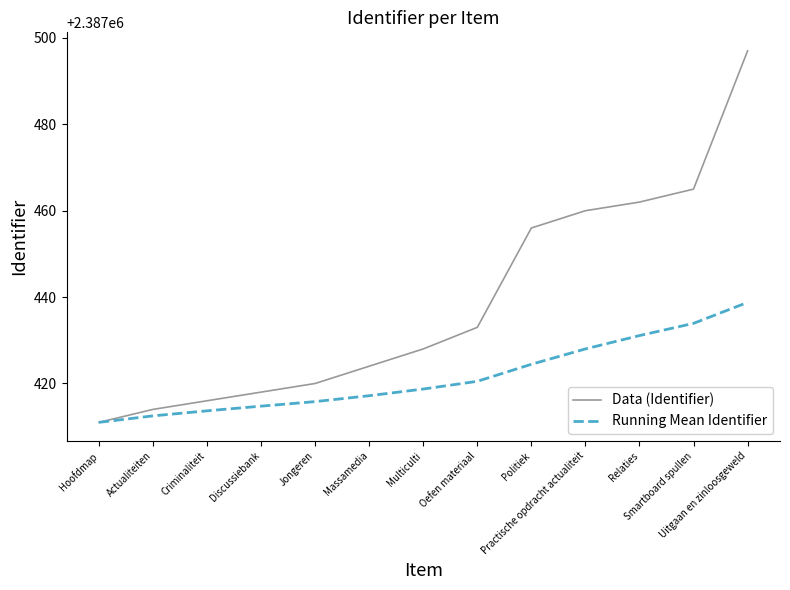

At which label is Running Mean Identifier closest to 2387424?

Politiek